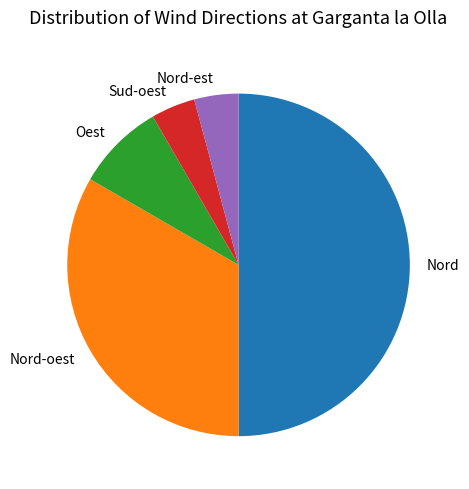

Is the sum of Nord and Nord-est greater than half?

Yes